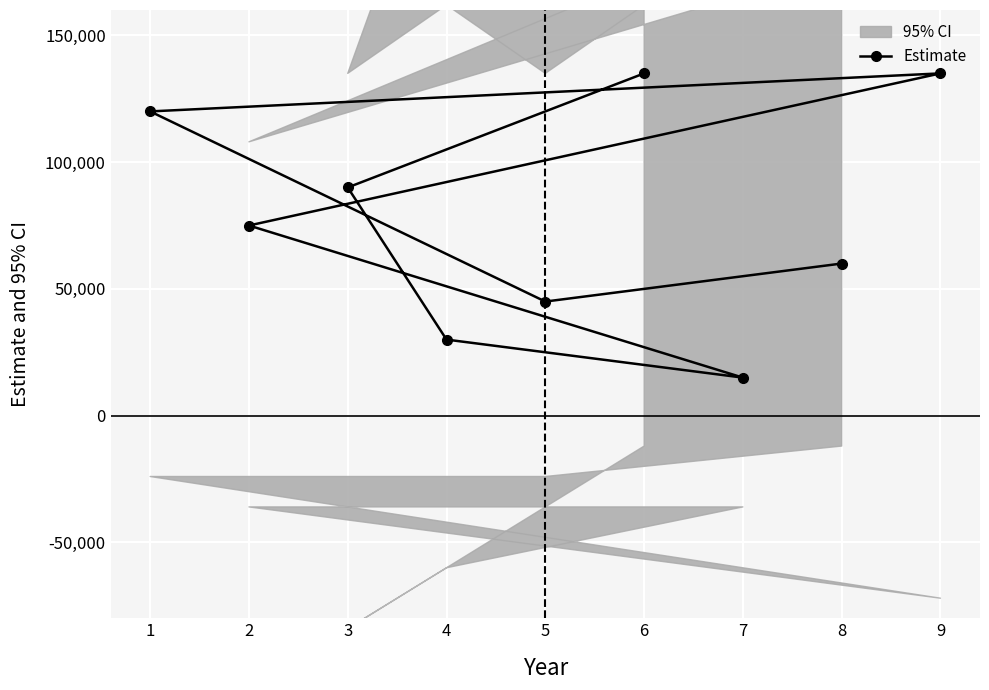

Rank the categories by value from highest to lowest.

9, 6, 1, 3, 2, 8, 5, 4, 7